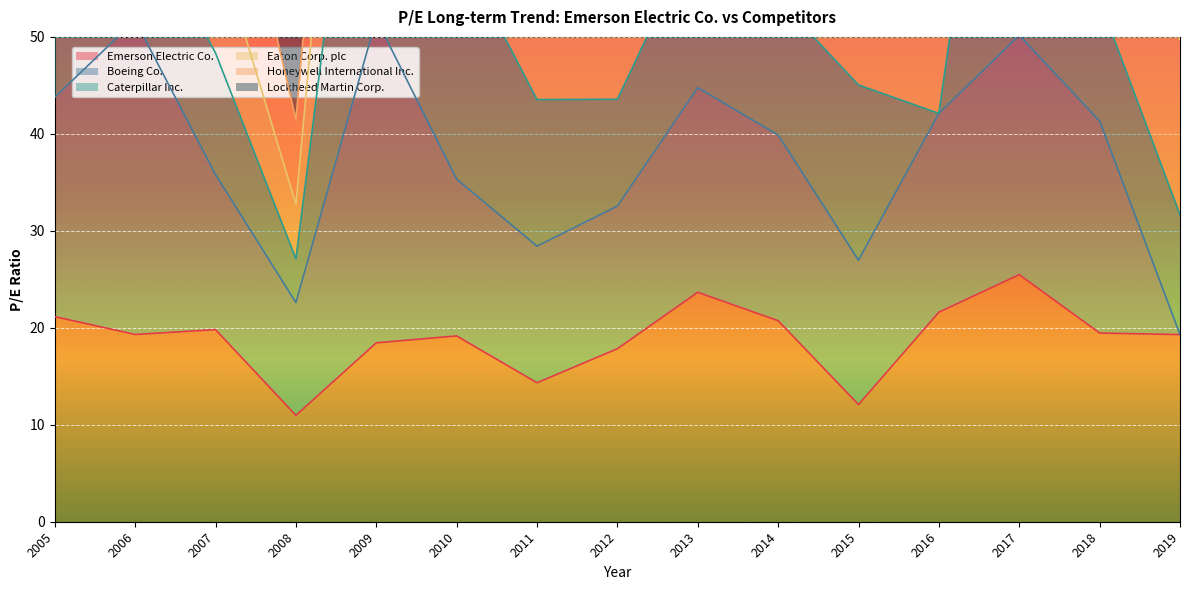

What is the total value across all series at 2015?

93.3